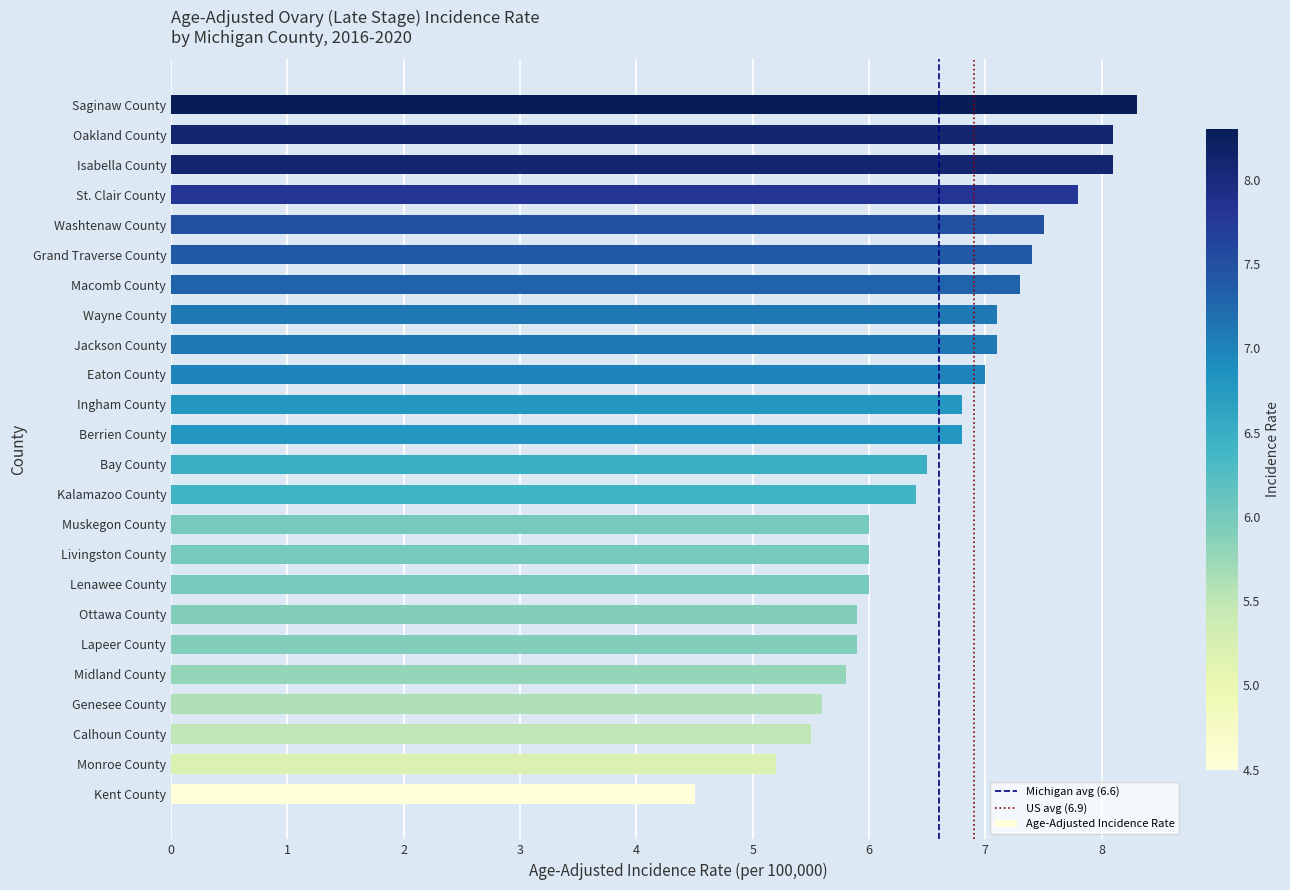

What is the difference between the values at Livingston County and Eaton County?

1.0